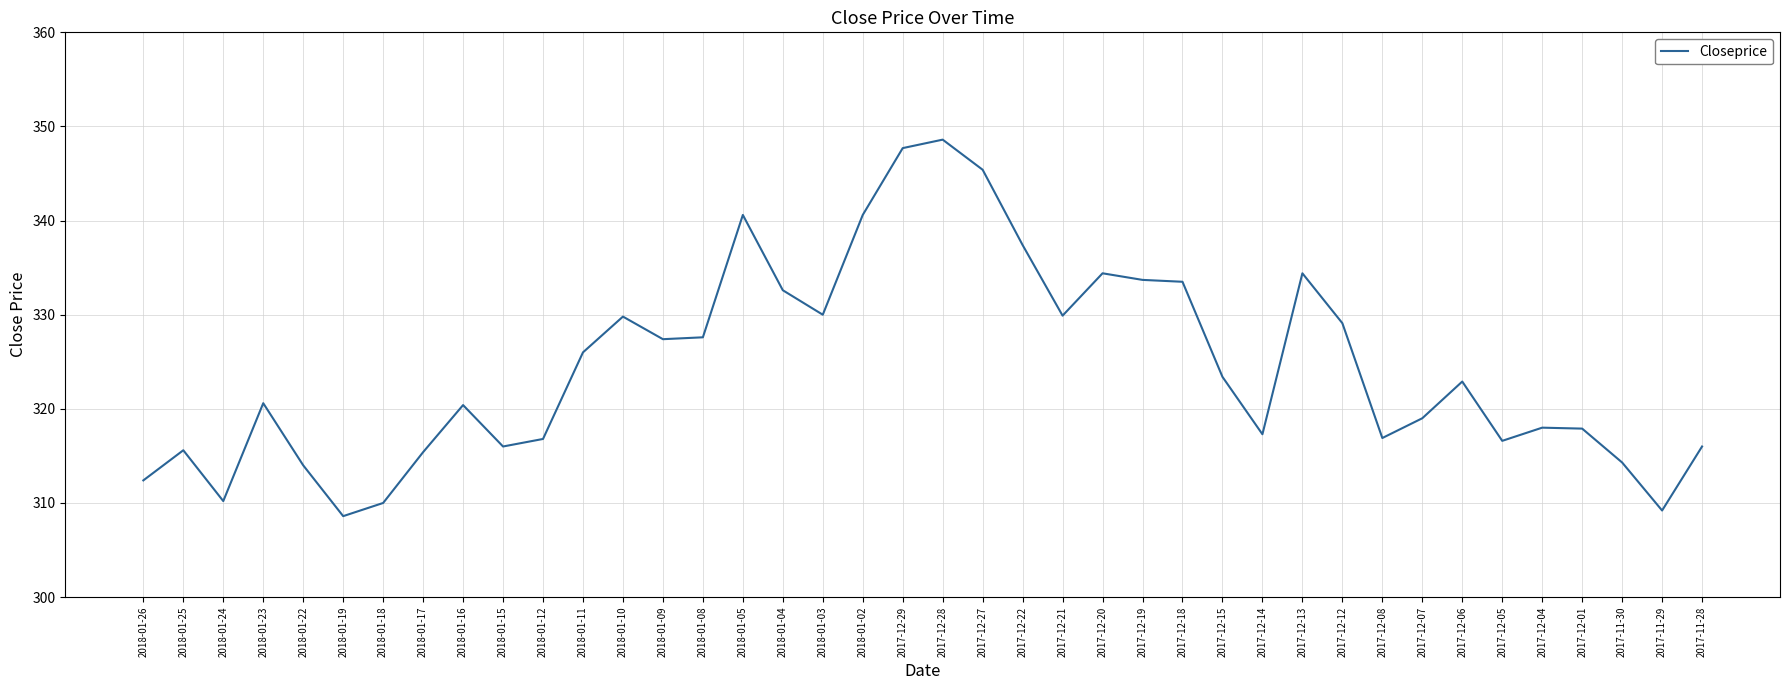

True or false: there are more than 2 points higher than both neighbors.

True